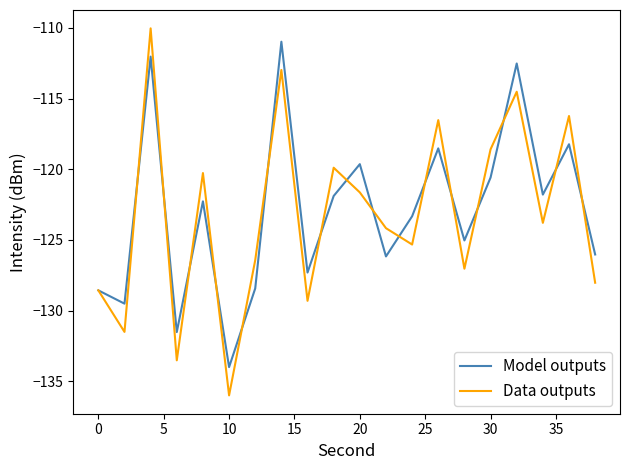

Does the chart display data point markers on the line(s)?

No